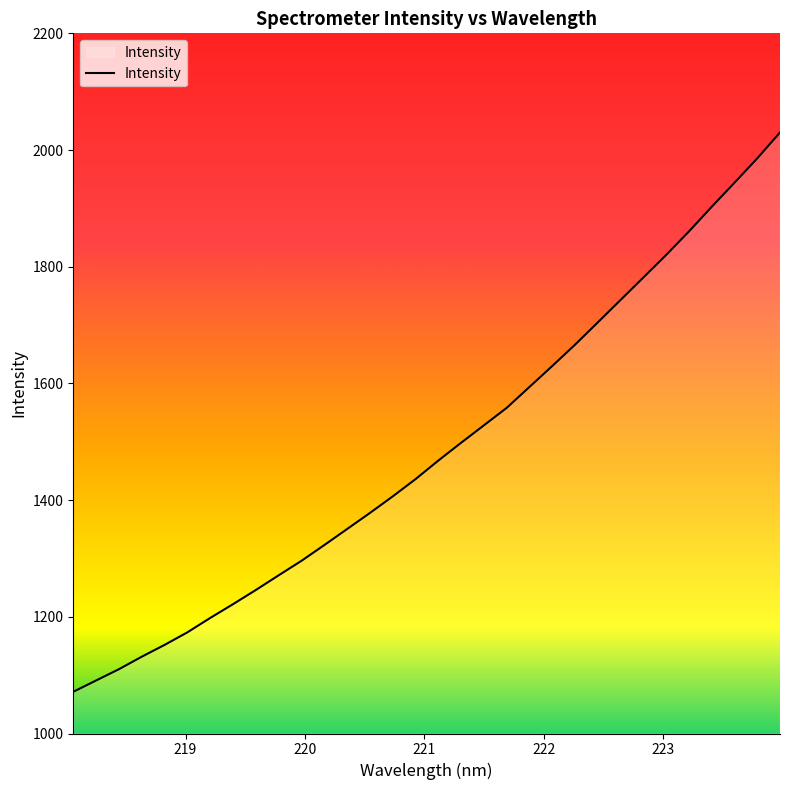

What is the sum of all values?

47569.4